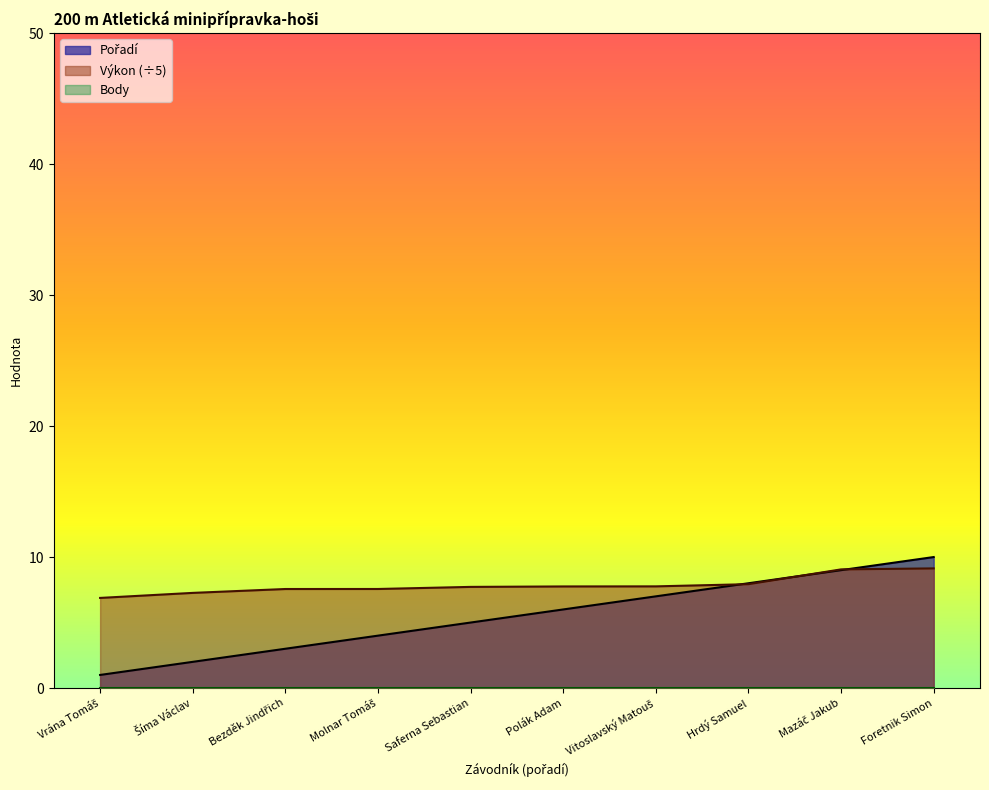

What is the difference between the highest and lowest values at Molnar Tomáš?

3.6